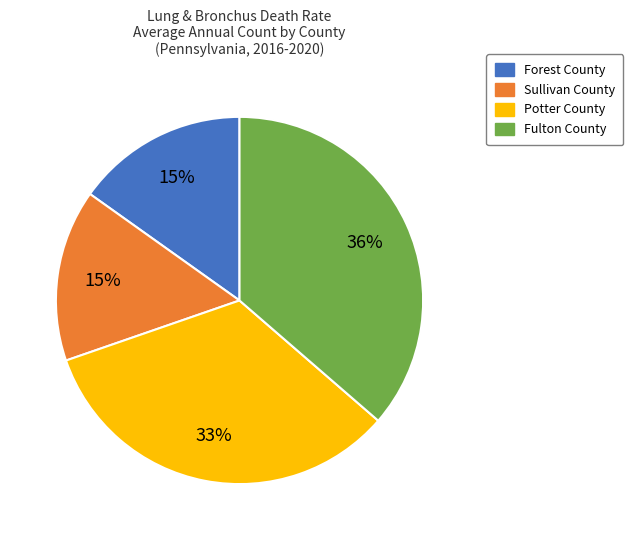

To the nearest percent, what portion does Sullivan County represent?

15%